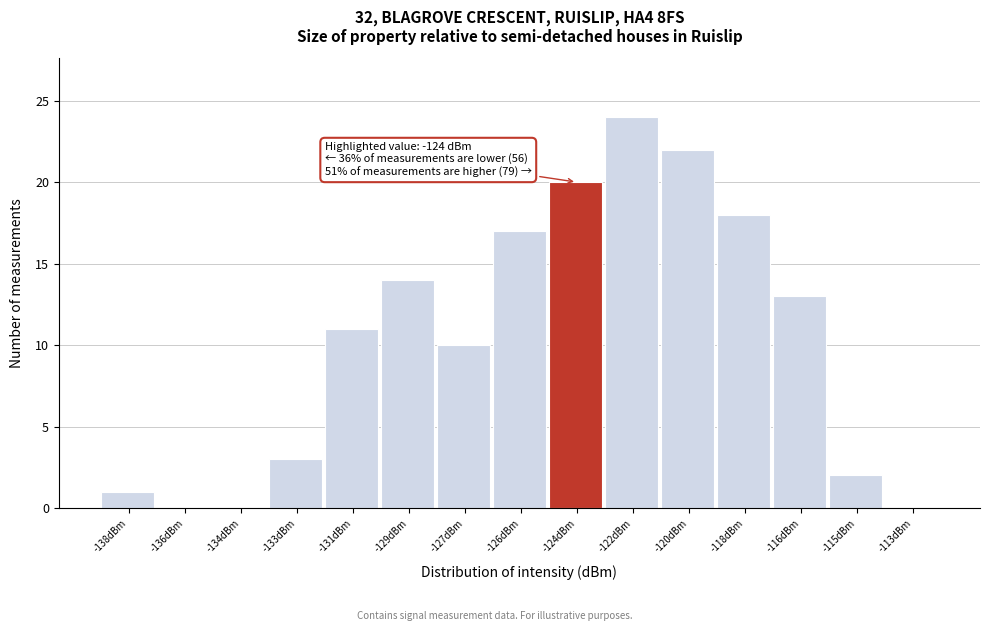

Reading left to right, transcribe all the data shown in this chart.

-138dBm=1	-136dBm=0	-134dBm=0	-133dBm=3	-131dBm=11	-129dBm=14	-127dBm=10	-126dBm=17	-124dBm=20	-122dBm=24	-120dBm=22	-118dBm=18	-116dBm=13	-115dBm=2	-113dBm=0